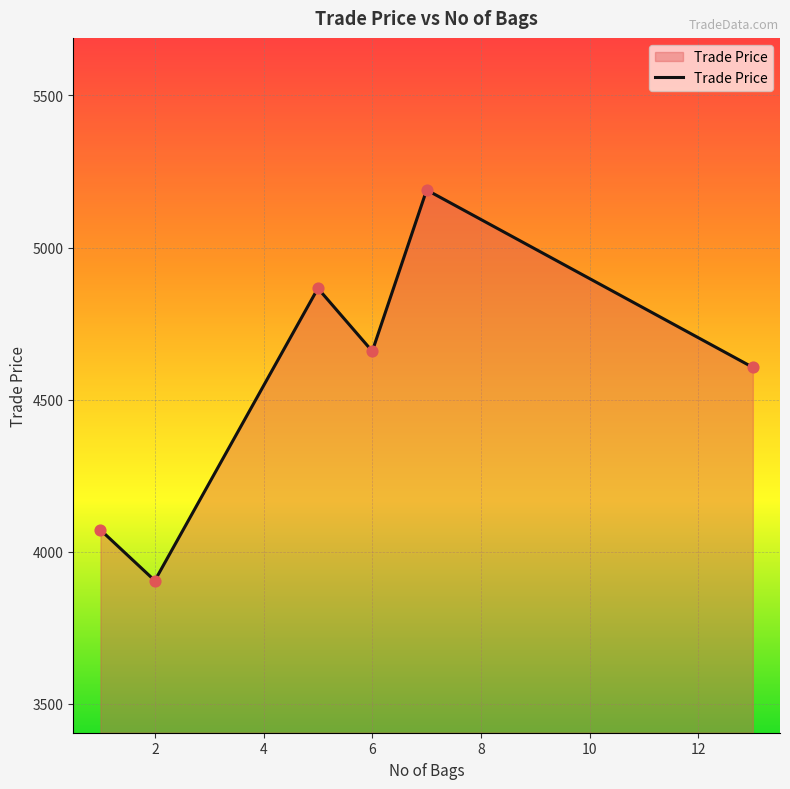

What is the greatest value displayed?

5189.4